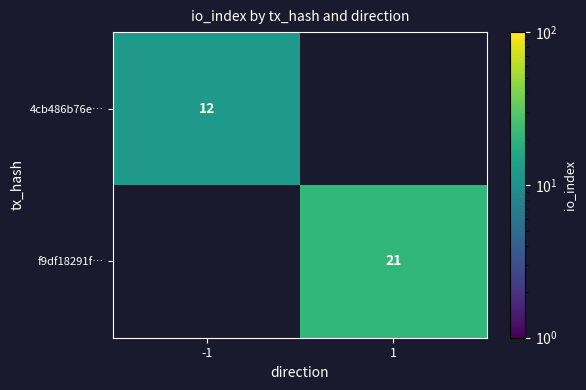

Is it true that 4cb486b76e… equals 3 at -1?

False